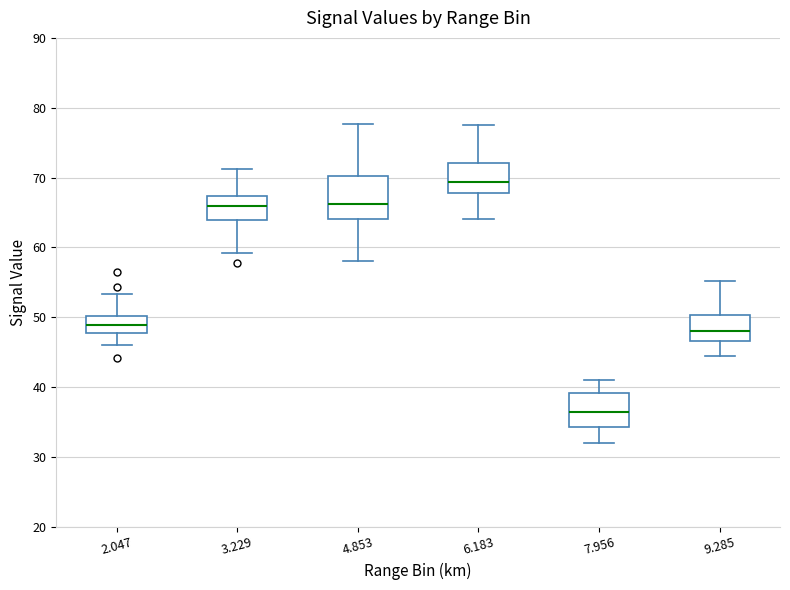

Which box's median line is the lowest?

7.956